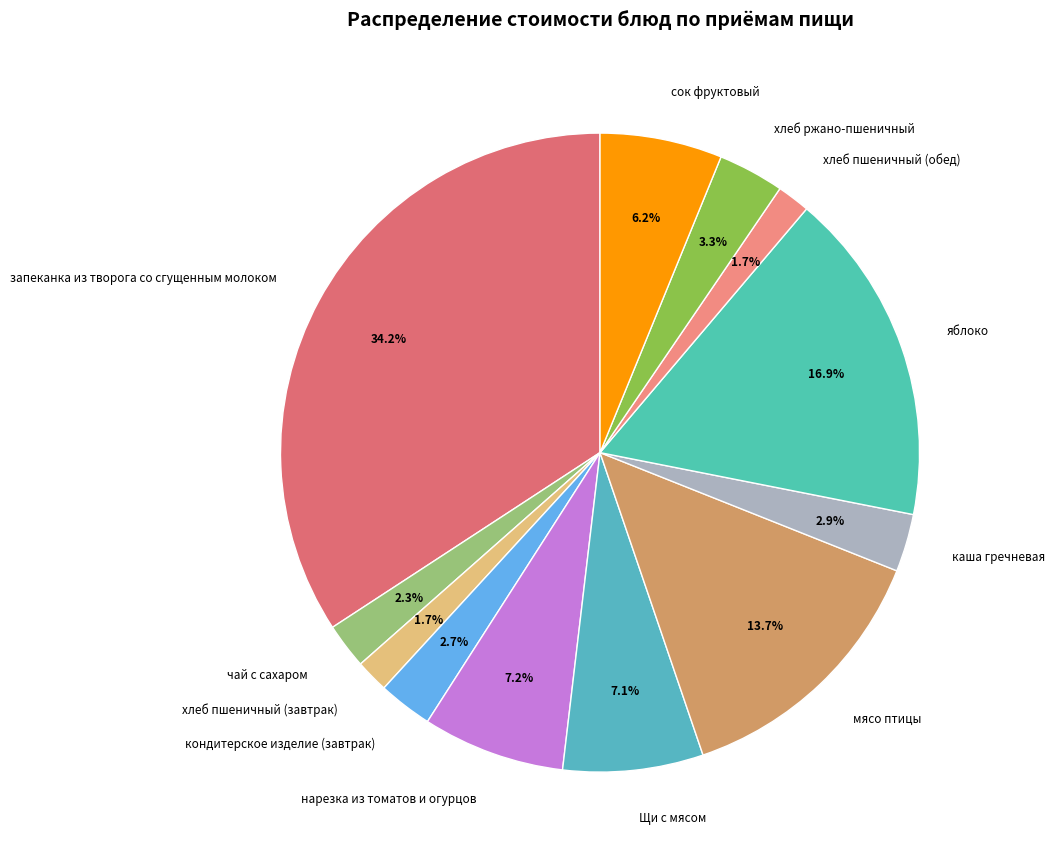

Approximately how many times larger is the value at хлеб пшеничный (обед) compared to Щи с мясом?

0.2